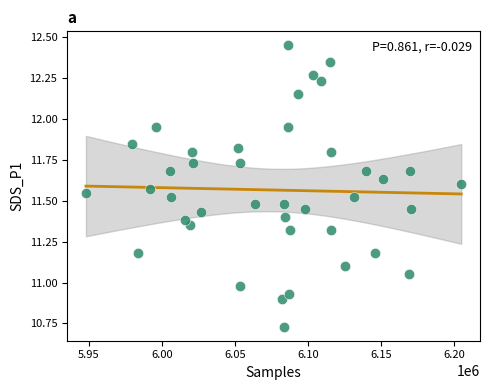

What is the range of X values (max minus min)?

256725.0